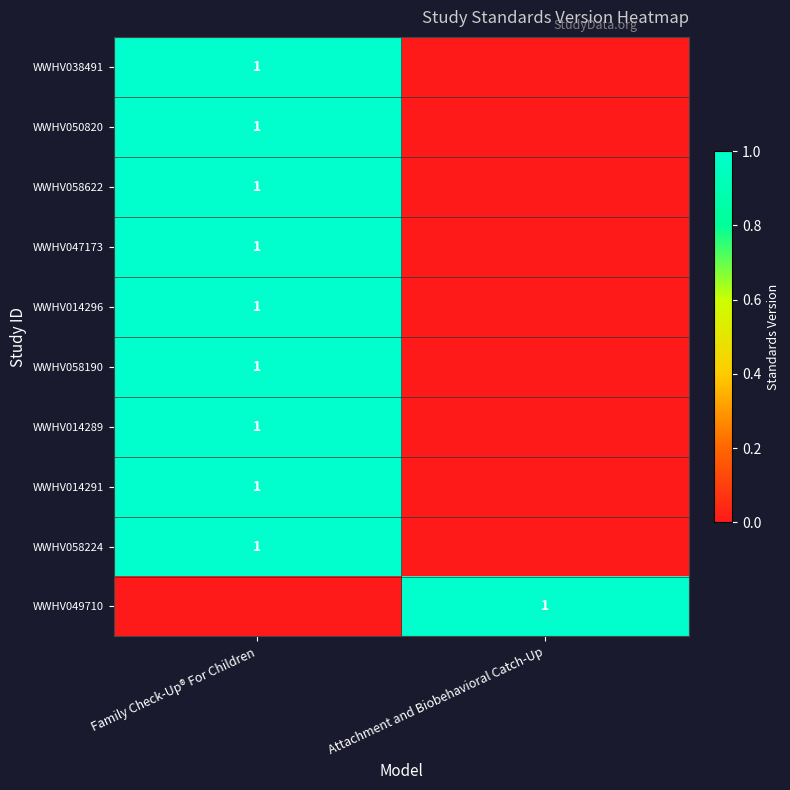

The WWHV047173 series shows 1 at Family Check-Up® For Children. True or false?

True